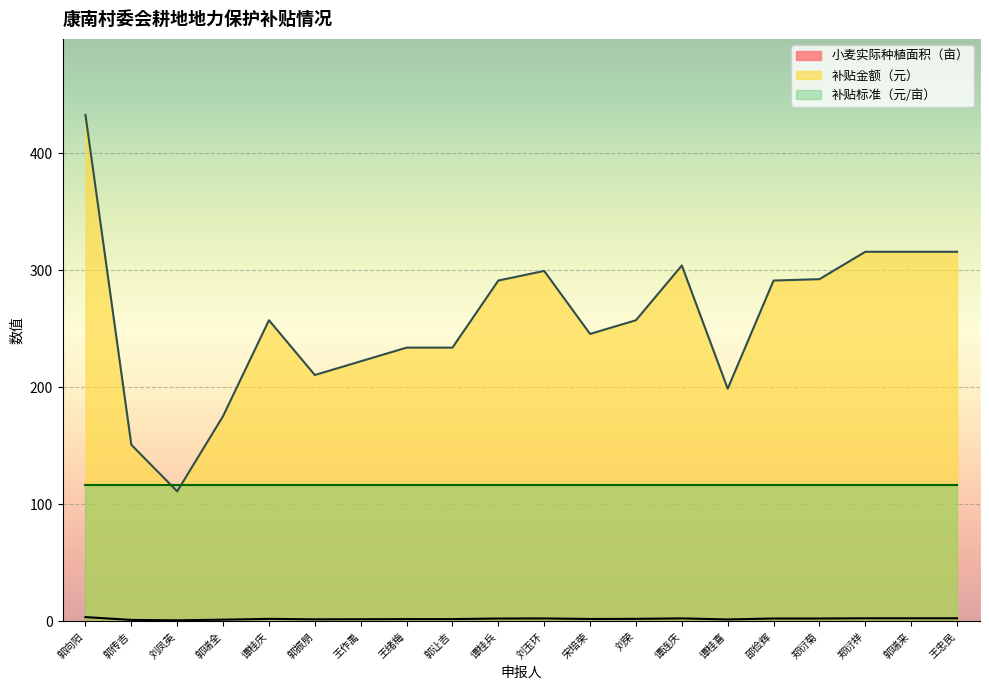

Count the number of categories in the chart.

20